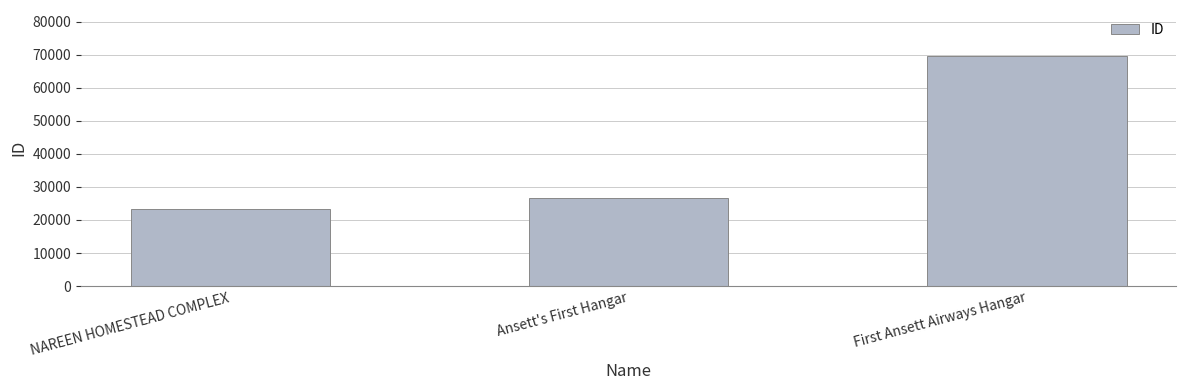

What is the difference between the maximum and minimum values?

46445